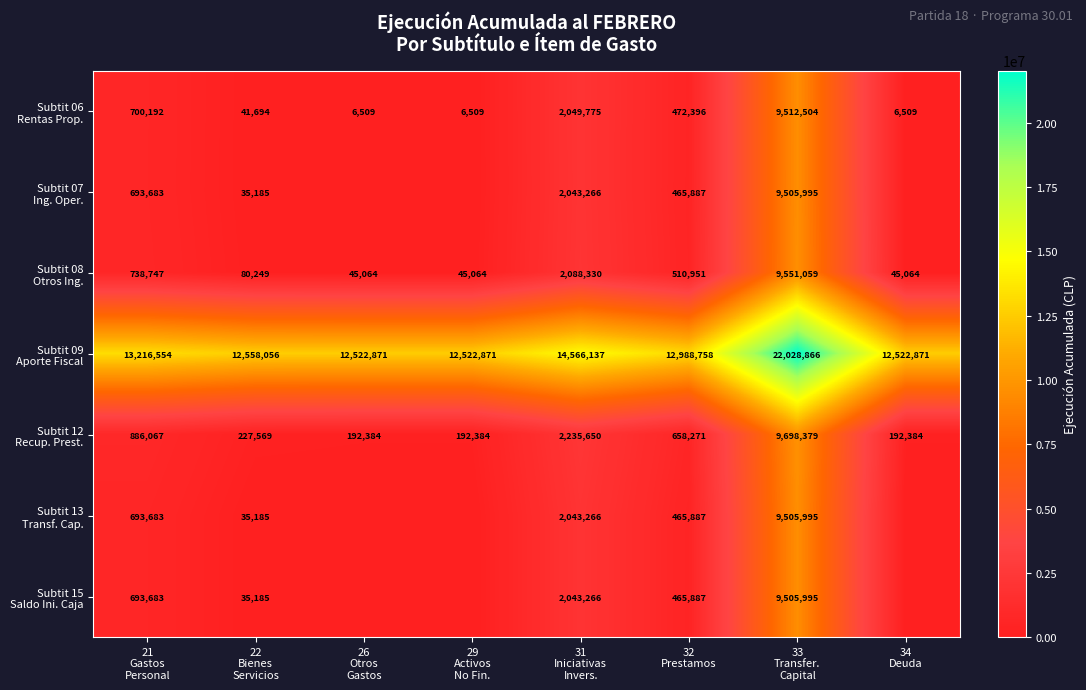

Which label corresponds to the smallest value in the chart?

26
Otros
Gastos